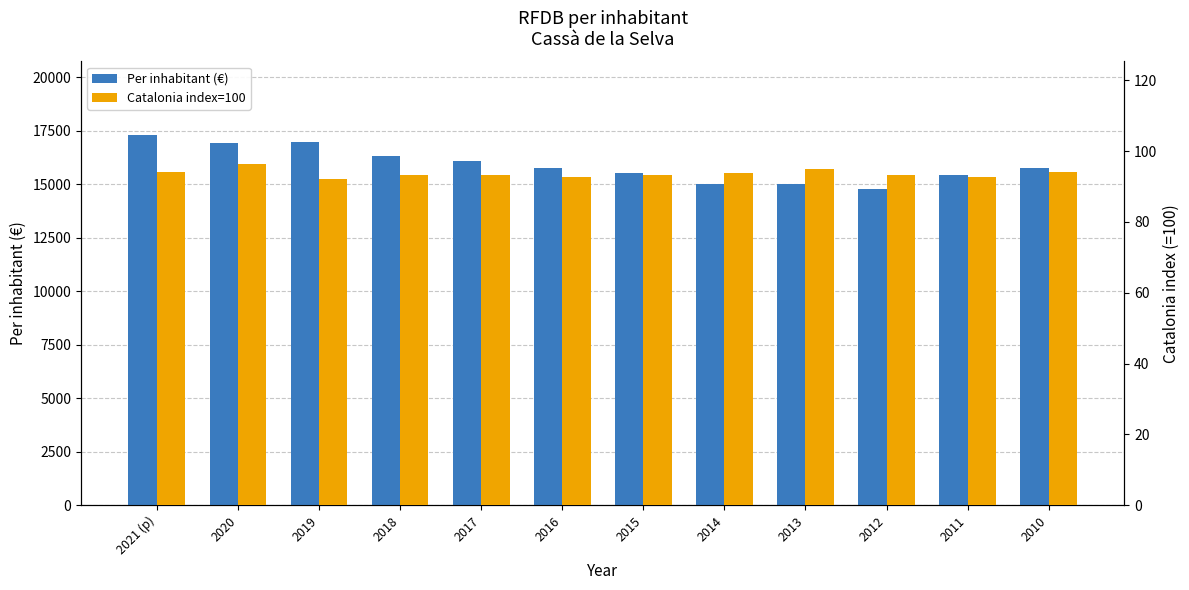

Reading left to right, extract all data points from this chart.

Per inhabitant (€): 17284.0	16925.0	16984.0	16319.0	16086.0	15753.0	15539.0	15019.0	15019.0	14768.0	15427.0	15772.0
Catalonia index=100: 94.2	96.4	92.0	93.3	93.2	92.8	93.3	93.8	94.9	93.3	92.6	94.0